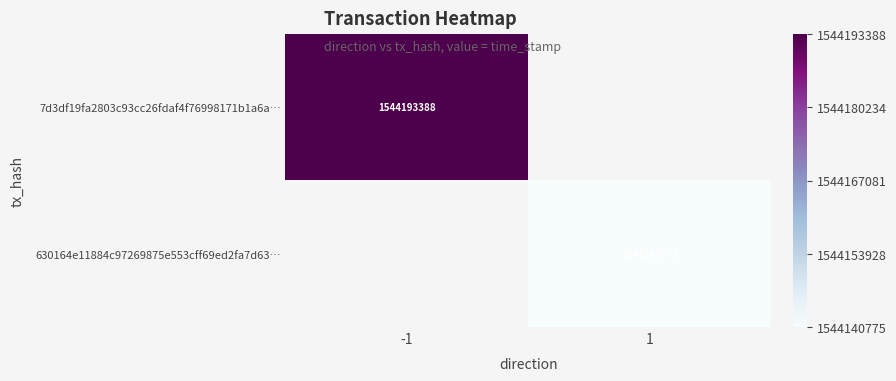

The value of 630164e11884c97269875e553cff69ed2fa7d63… at 1 is 1544140775. True or false?

True